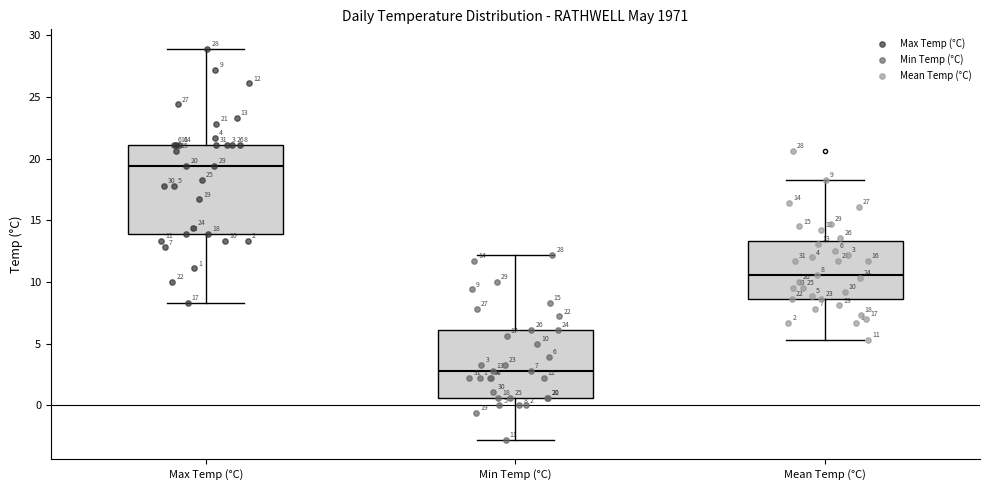

Comparing the boxes themselves (not the whiskers), which one is the tallest?

Max Temp (°C)